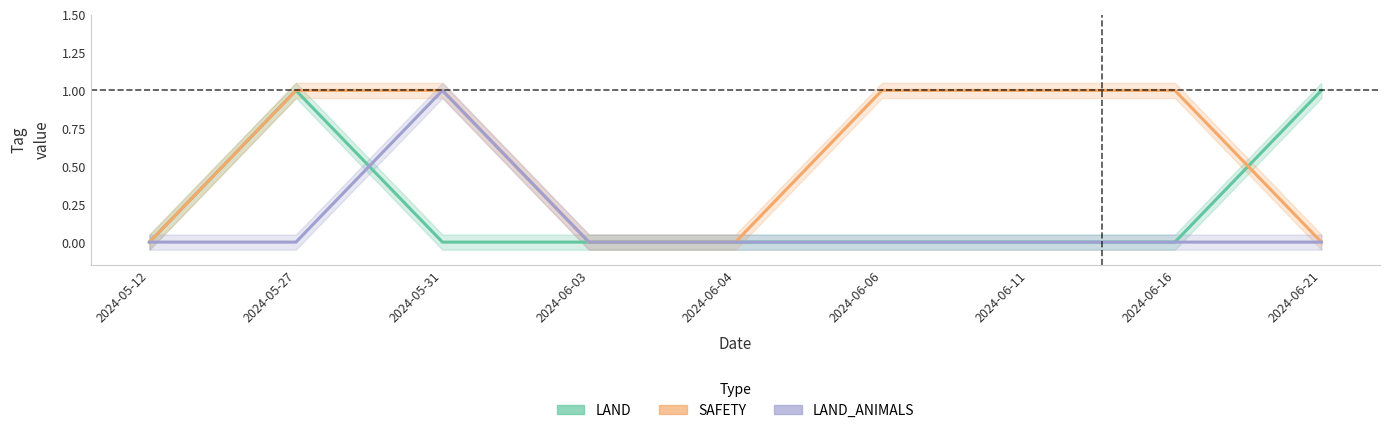

How many SAFETY values are between 0 and 1?

9